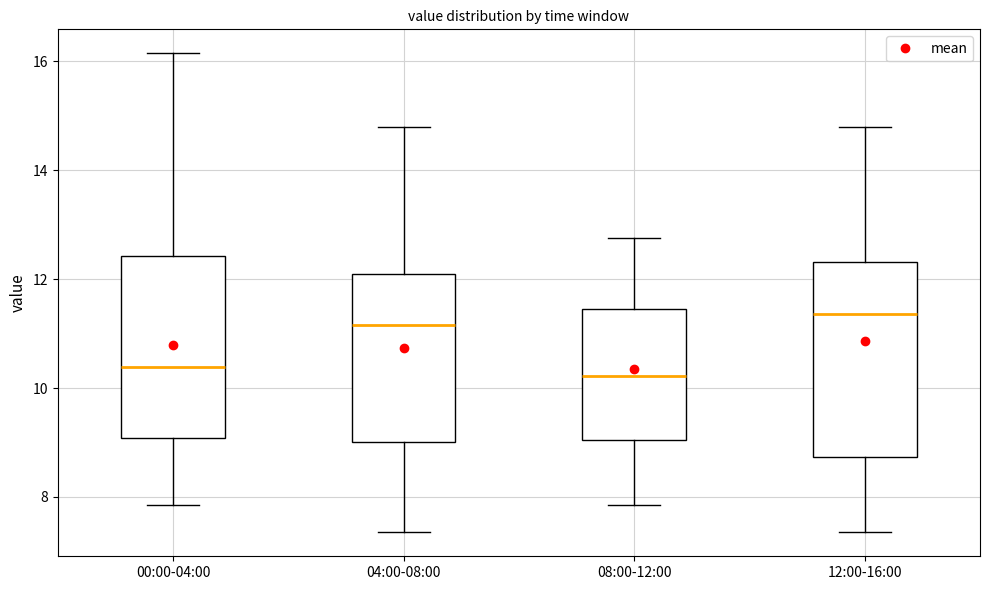

Reading left to right, transcribe this box plot: for each box, give where its median line is, the range the box spans, and where its two whiskers end, as read against the y-axis. The values are not printed on the chart, so give them approximately, as read against the axis.

00:00-04:00: median 10.4, box 9.0 to 12.4, whiskers 7.8 to 16.2
04:00-08:00: median 11.2, box 9.0 to 12.0, whiskers 7.4 to 14.8
08:00-12:00: median 10.2, box 9.0 to 11.4, whiskers 7.8 to 12.8
12:00-16:00: median 11.4, box 8.8 to 12.4, whiskers 7.4 to 14.8